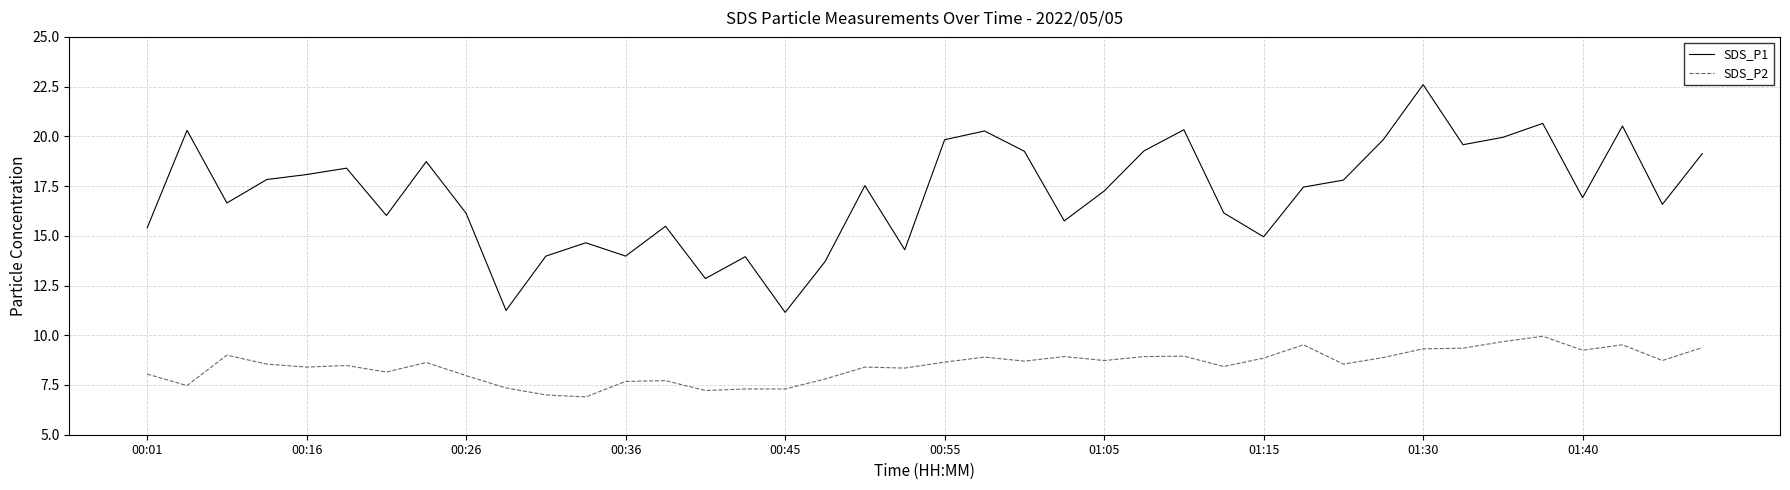

Which series has the widest spread of values?

SDS_P1